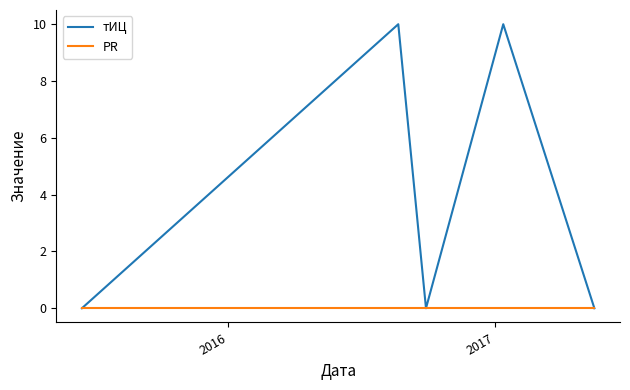

Which series has the widest spread of values?

тИЦ